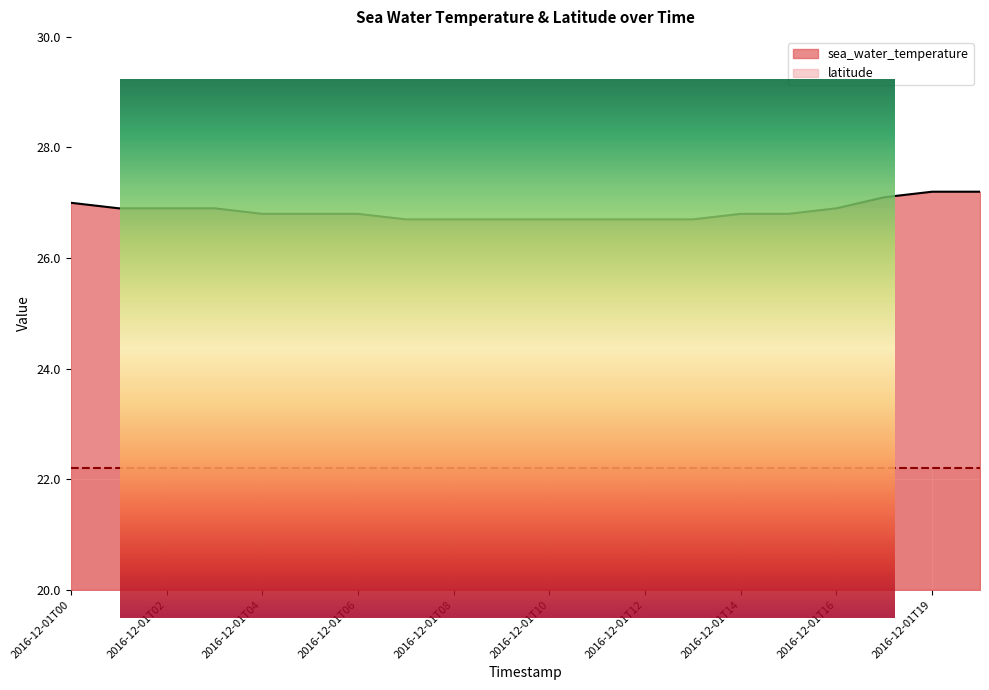

At which label is the value closest to 0?

2016-12-01T07